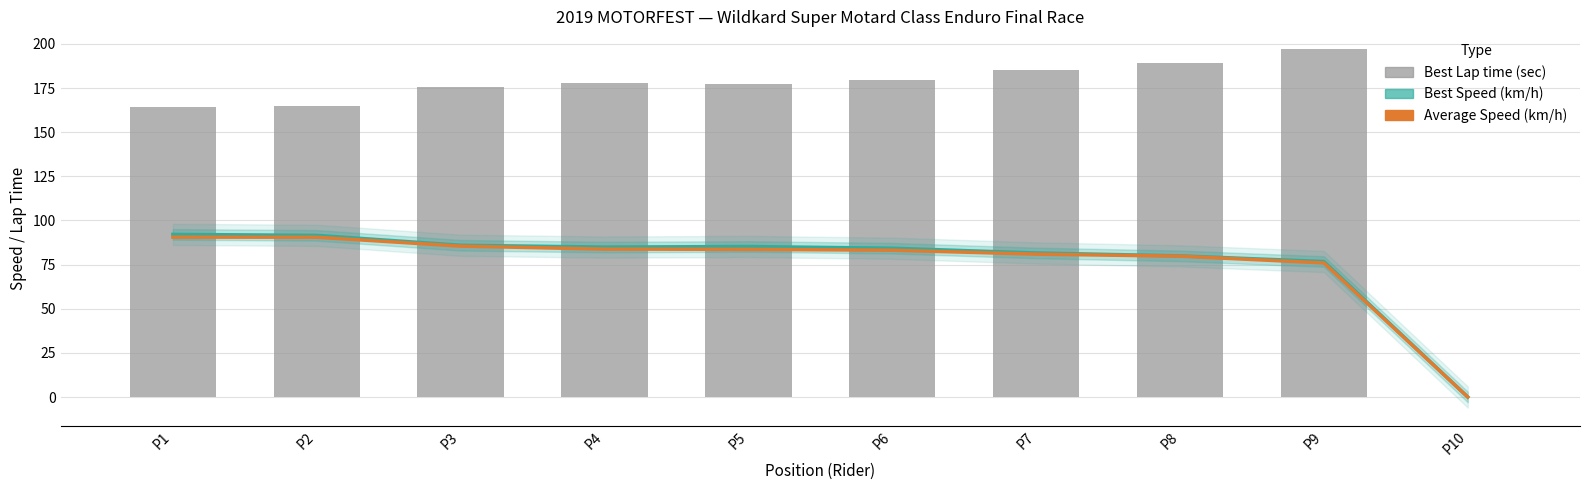

Rank the series by their maximum value, from lowest to highest.

Average Speed, Best Speed, Best Lap time